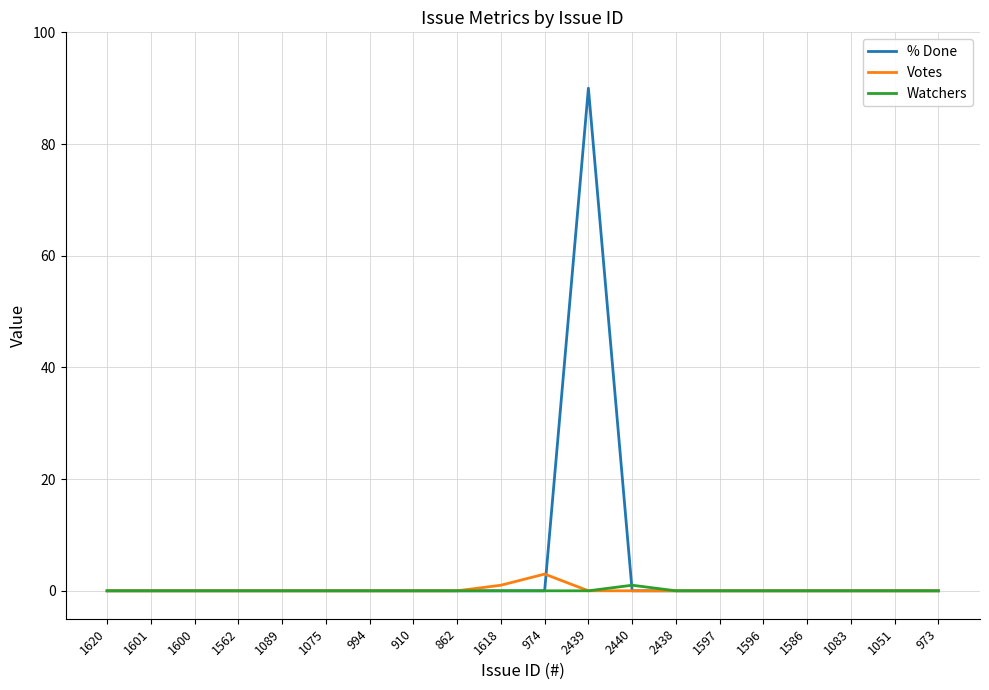

What is the greatest value displayed?

90